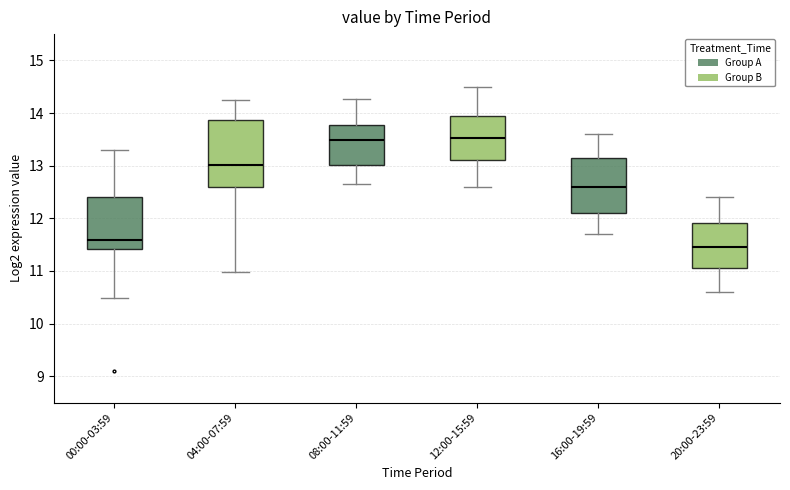

Reading left to right, transcribe this box plot: for each box, give where its median line is, the range the box spans, and where its two whiskers end, as read against the y-axis. The values are not printed on the chart, so give them approximately, as read against the axis.

00:00-03:59: median 11.6, box 11.4 to 12.4, whiskers 10.5 to 13.3
04:00-07:59: median 13.0, box 12.6 to 13.9, whiskers 11.0 to 14.3
08:00-11:59: median 13.5, box 13.0 to 13.8, whiskers 12.7 to 14.3
12:00-15:59: median 13.5, box 13.1 to 13.9, whiskers 12.6 to 14.5
16:00-19:59: median 12.6, box 12.1 to 13.2, whiskers 11.7 to 13.6
20:00-23:59: median 11.5, box 11.1 to 11.9, whiskers 10.6 to 12.4